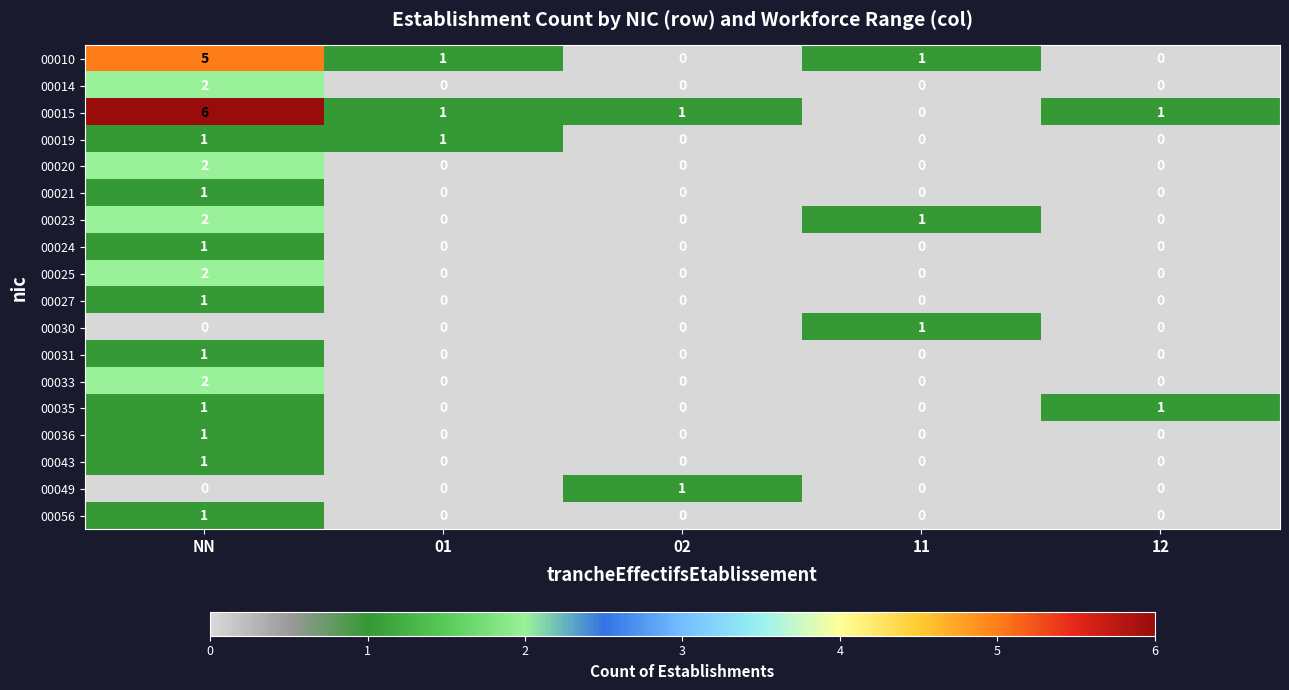

Which category has the highest value across all series?

NN